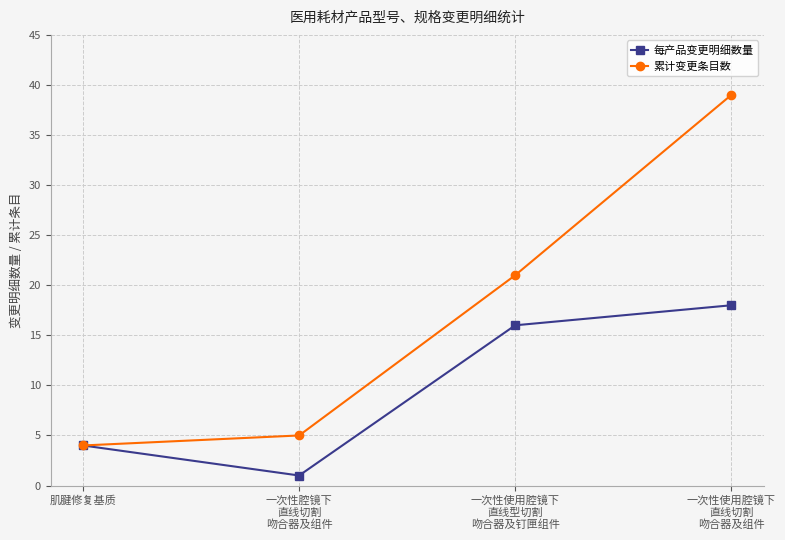

The value of 累计变更条目数 at 肌腱修复基质 is 2. True or false?

False